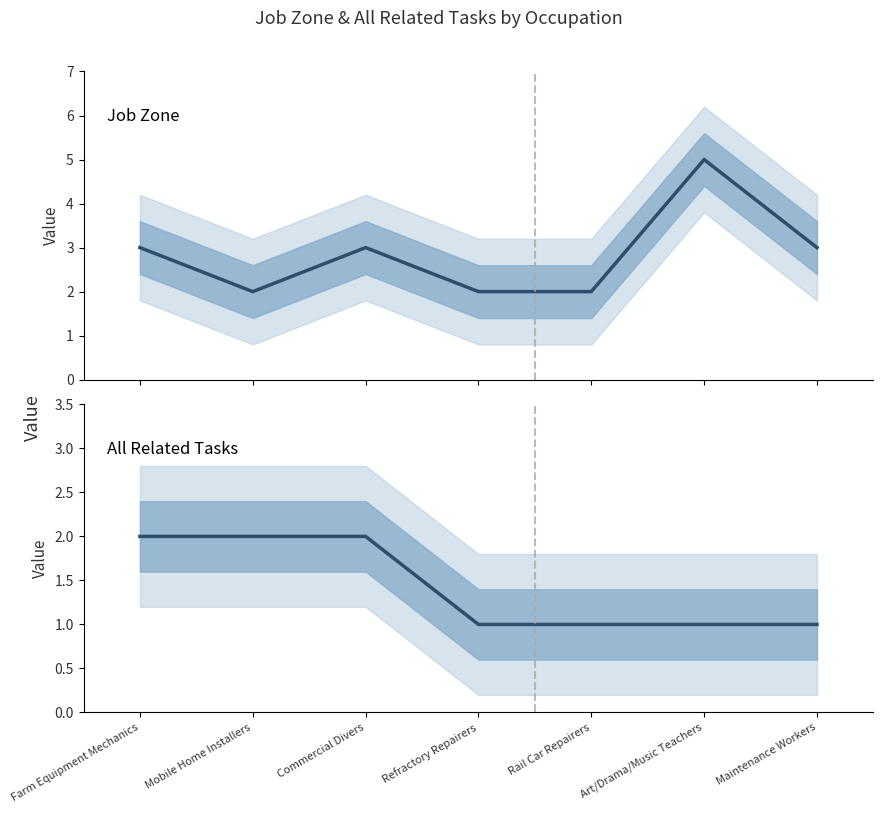

Which series changed the most between Commercial Divers and Refractory Repairers?

Job Zone